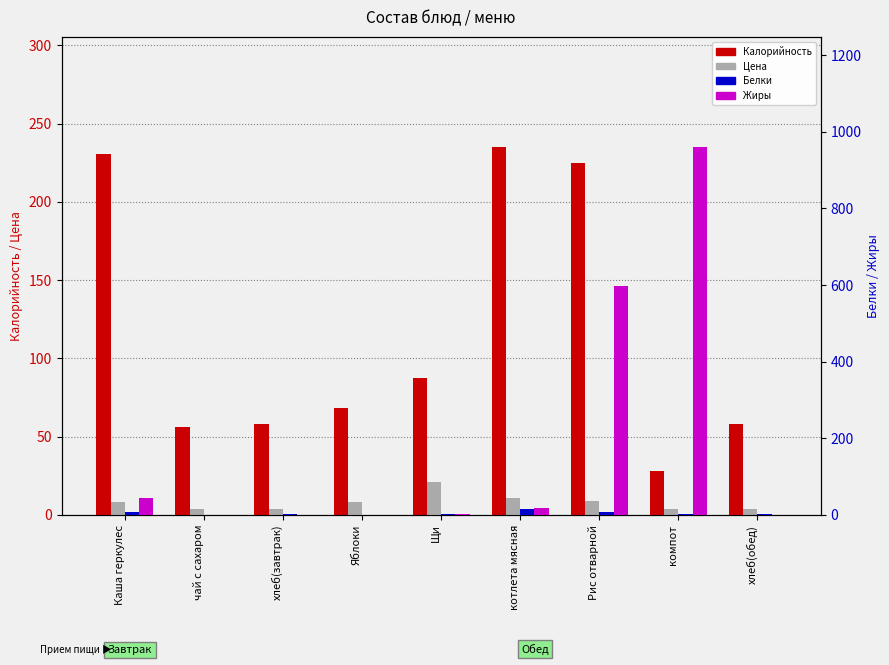

What is the total value across all series at Щи?

111.5